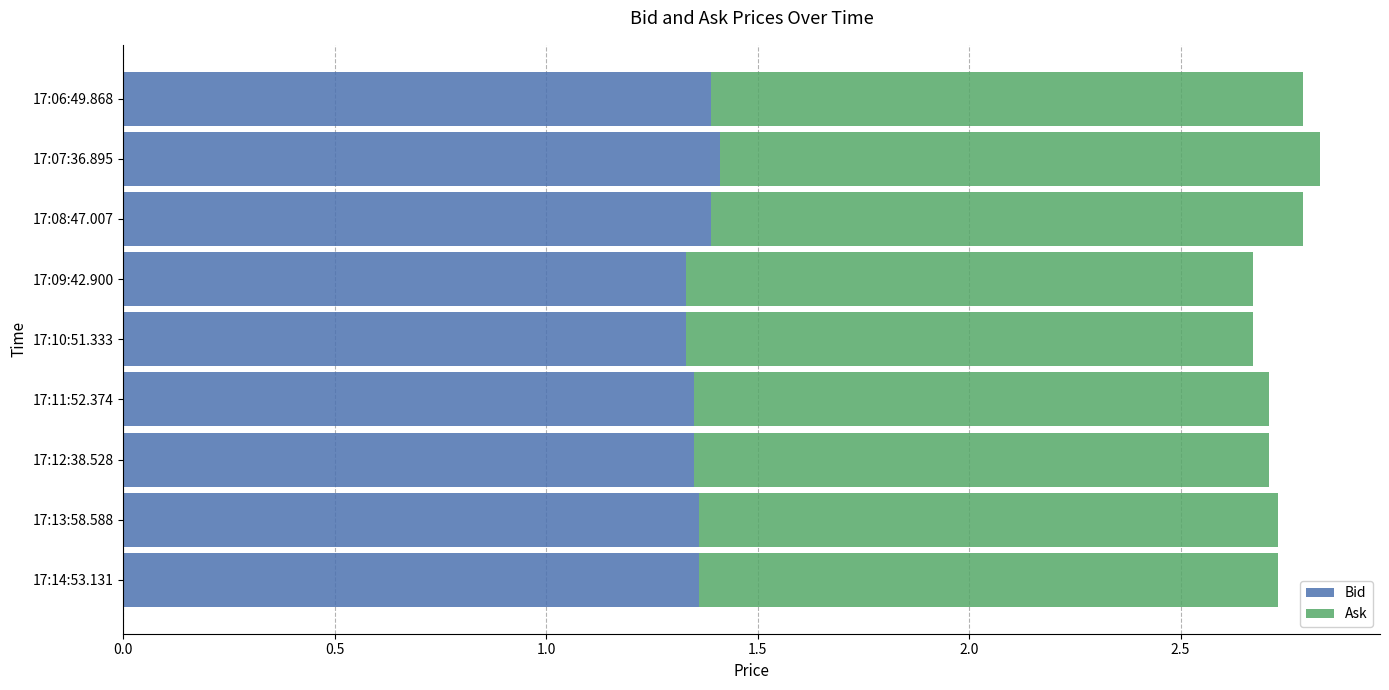

How many Bid values are between 1 and 2?

9